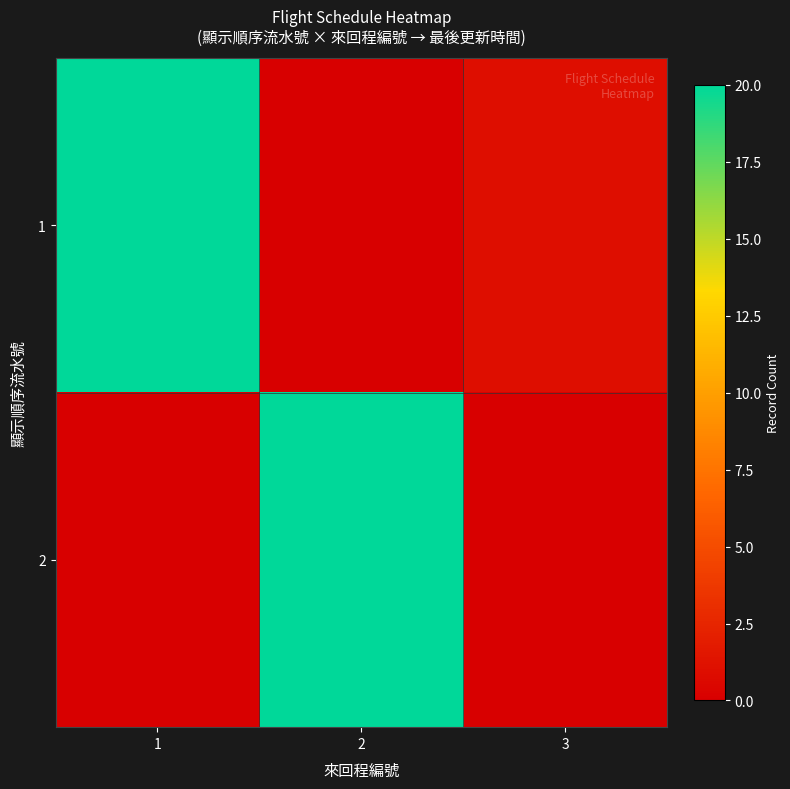

What is the greatest value displayed?

20